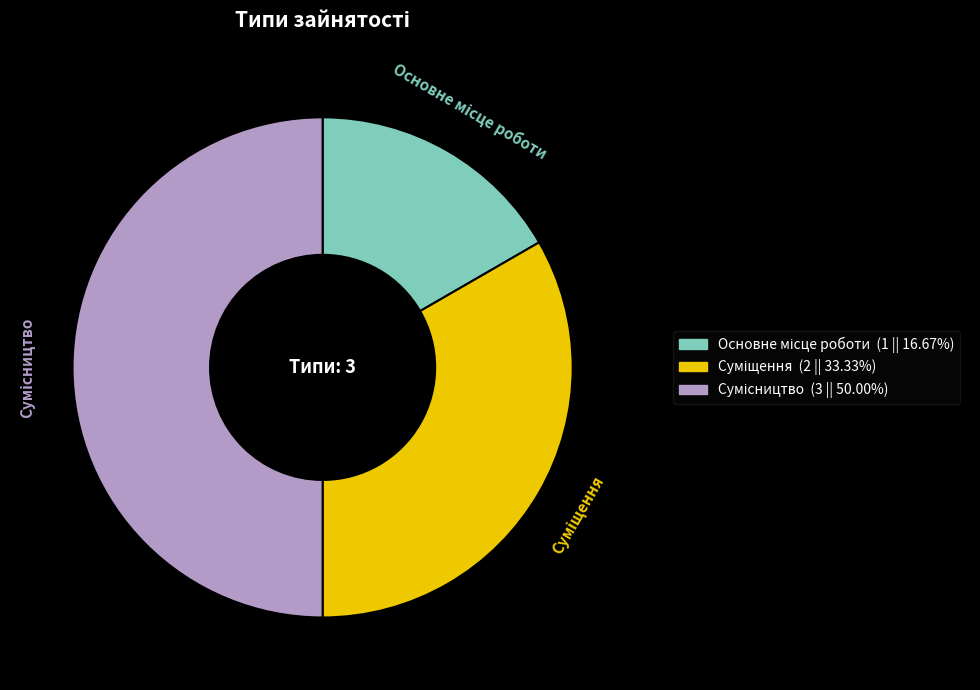

What is the ratio of the value at Основне місце роботи to the value at Сумісництво?

0.3